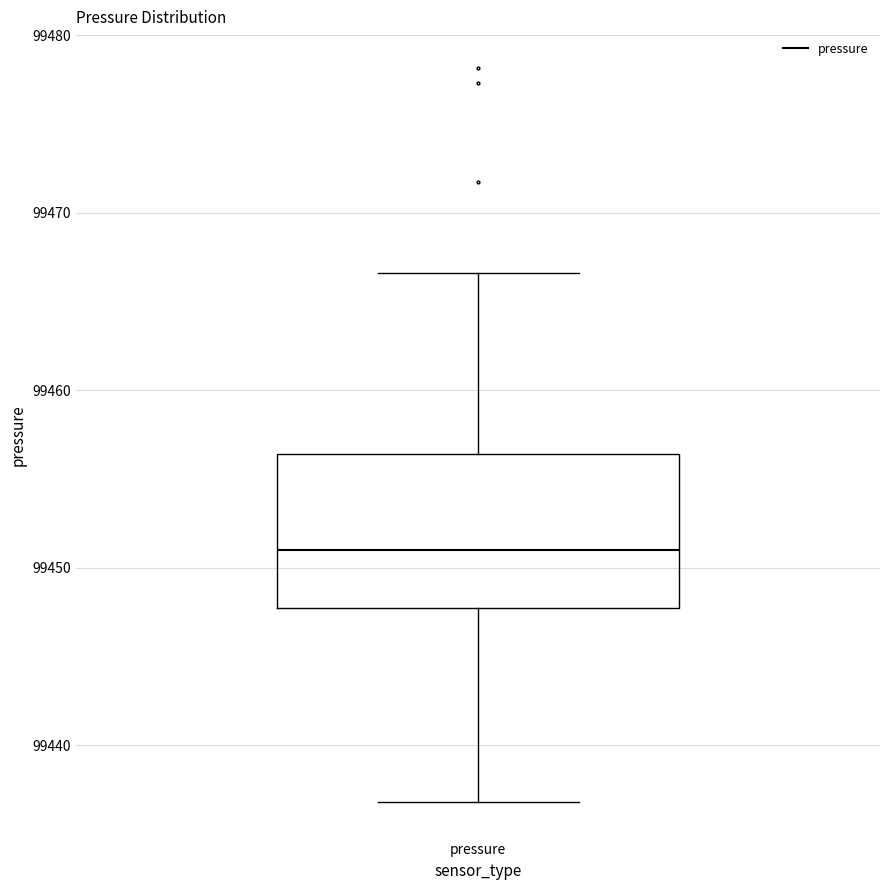

Read this box plot against the y-axis: the position of the median line, the range covered by the box, and the ends of both whiskers. The values are not printed on the chart, so give them approximately, as read against the axis.

median 99451, box 99448 to 99456, whiskers 99437 to 99467